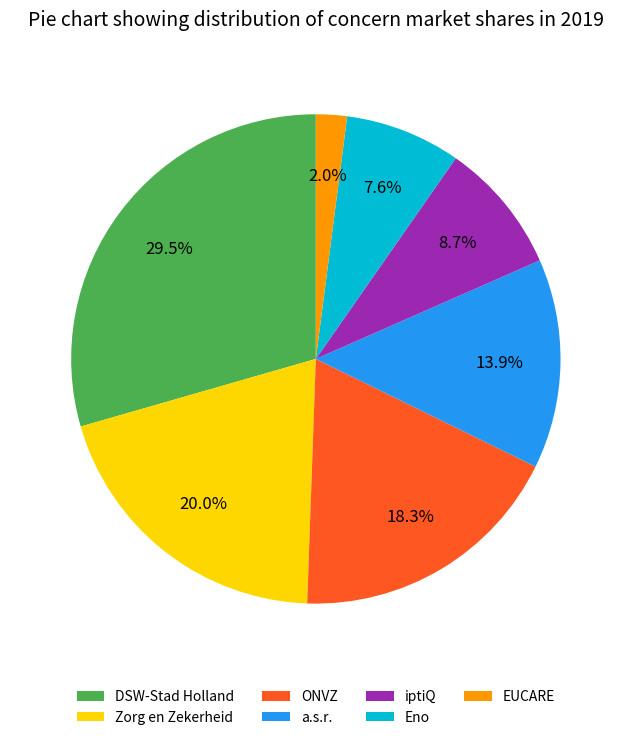

Which has a higher value, DSW-Stad Holland or ONVZ?

DSW-Stad Holland